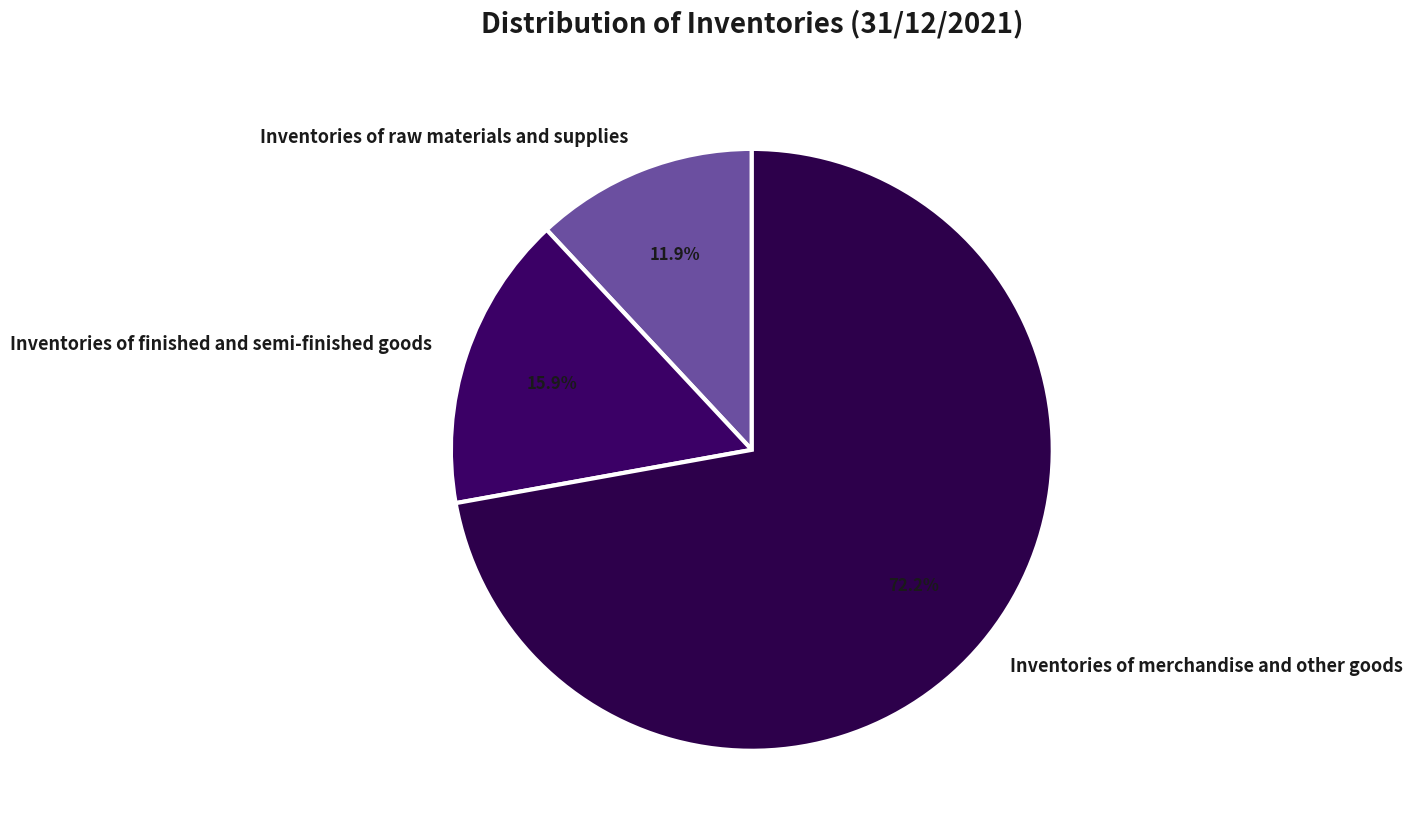

What percentage is the Inventories of finished and semi-finished goods slice, to the nearest percent?

16%